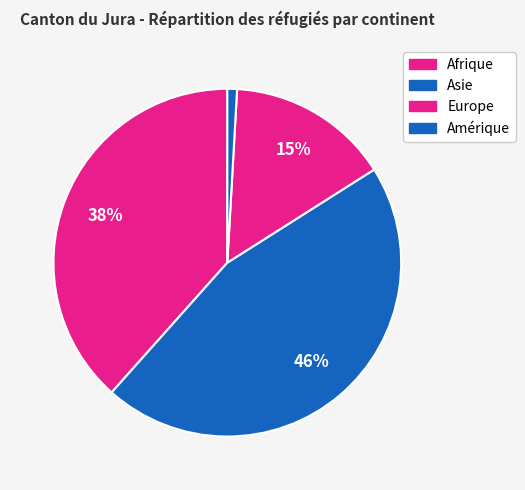

Count the number of slices in the pie.

4